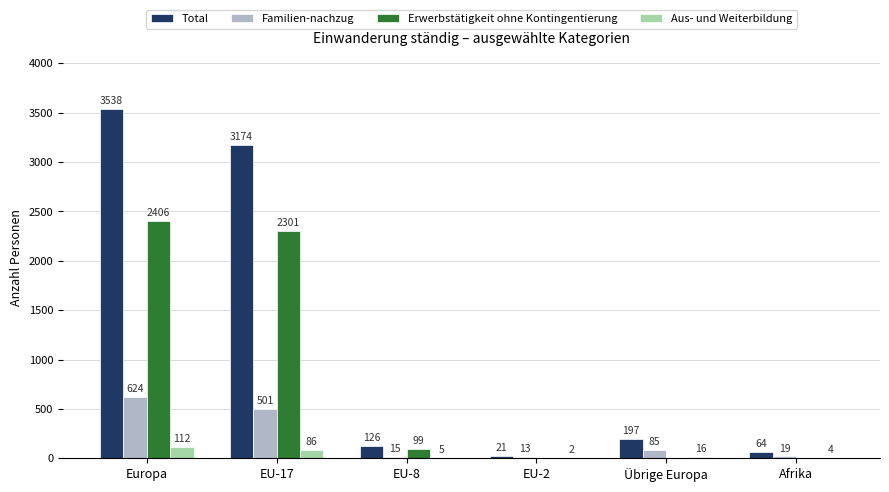

Are the bars horizontal?

No